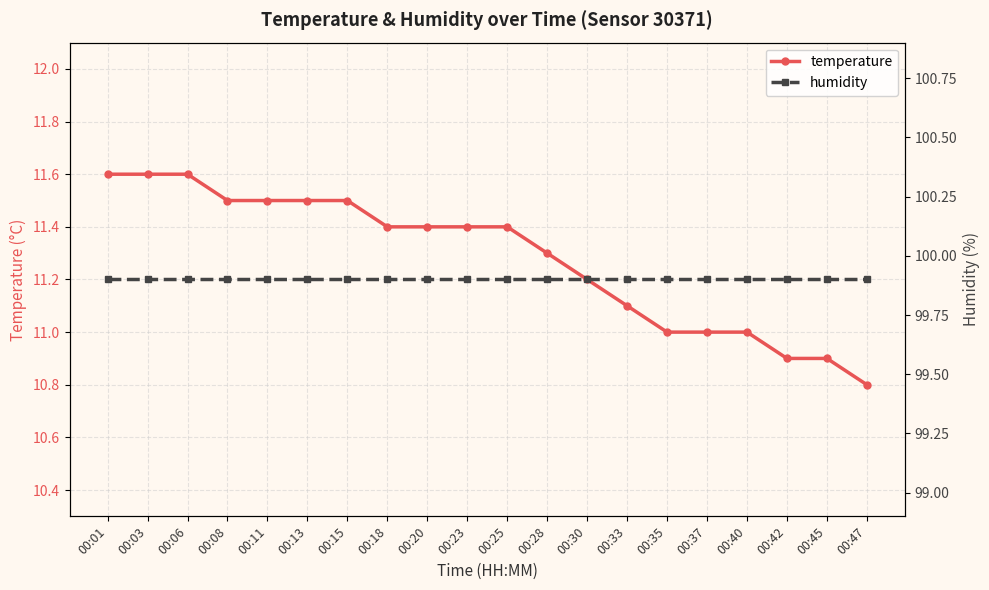

Reading left to right, extract all data points from this chart.

temperature: 11.6	11.6	11.6	11.5	11.5	11.5	11.5	11.4	11.4	11.4	11.4	11.3	11.2	11.1	11.0	11.0	11.0	10.9	10.9	10.8
humidity: 99.9	99.9	99.9	99.9	99.9	99.9	99.9	99.9	99.9	99.9	99.9	99.9	99.9	99.9	99.9	99.9	99.9	99.9	99.9	99.9